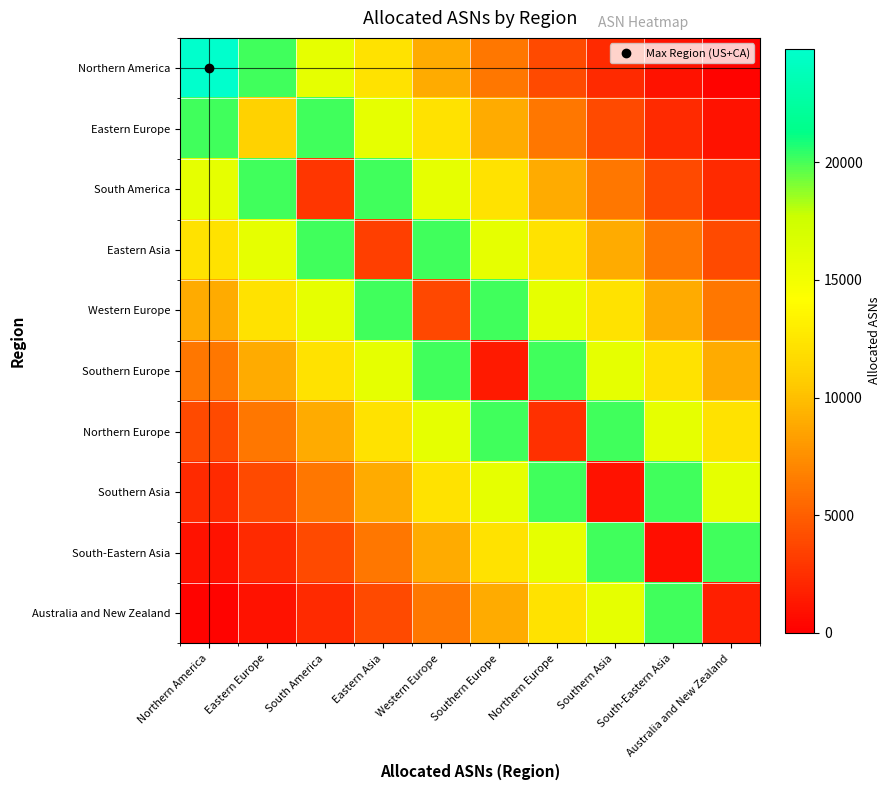

Reading left to right, extract all data points from this chart.

Northern America: Northern America=24835.0	Eastern Europe=20116.4	South America=15894.4	Eastern Asia=12169.1	Western Europe=8940.6	Southern Europe=6208.8	Northern Europe=3973.6	Southern Asia=2235.2	South-Eastern Asia=993.4	Australia and New Zealand=248.3
Eastern Europe: Northern America=20116.4	Eastern Europe=11135.0	South America=20116.4	Eastern Asia=15894.4	Western Europe=12169.1	Southern Europe=8940.6	Northern Europe=6208.8	Southern Asia=3973.6	South-Eastern Asia=2235.2	Australia and New Zealand=993.4
South America: Northern America=15894.4	Eastern Europe=20116.4	South America=2829.0	Eastern Asia=20116.4	Western Europe=15894.4	Southern Europe=12169.1	Northern Europe=8940.6	Southern Asia=6208.8	South-Eastern Asia=3973.6	Australia and New Zealand=2235.2
Eastern Asia: Northern America=12169.1	Eastern Europe=15894.4	South America=20116.4	Eastern Asia=3309.0	Western Europe=20116.4	Southern Europe=15894.4	Northern Europe=12169.1	Southern Asia=8940.6	South-Eastern Asia=6208.8	Australia and New Zealand=3973.6
Western Europe: Northern America=8940.6	Eastern Europe=12169.1	South America=15894.4	Eastern Asia=20116.4	Western Europe=3849.0	Southern Europe=20116.4	Northern Europe=15894.4	Southern Asia=12169.1	South-Eastern Asia=8940.6	Australia and New Zealand=6208.8
Southern Europe: Northern America=6208.8	Eastern Europe=8940.6	South America=12169.1	Eastern Asia=15894.4	Western Europe=20116.4	Southern Europe=1392.0	Northern Europe=20116.4	Southern Asia=15894.4	South-Eastern Asia=12169.1	Australia and New Zealand=8940.6
Northern Europe: Northern America=3973.6	Eastern Europe=6208.8	South America=8940.6	Eastern Asia=12169.1	Western Europe=15894.4	Southern Europe=20116.4	Northern Europe=2590.0	Southern Asia=20116.4	South-Eastern Asia=15894.4	Australia and New Zealand=12169.1
Southern Asia: Northern America=2235.2	Eastern Europe=3973.6	South America=6208.8	Eastern Asia=8940.6	Western Europe=12169.1	Southern Europe=15894.4	Northern Europe=20116.4	Southern Asia=984.0	South-Eastern Asia=20116.4	Australia and New Zealand=15894.4
South-Eastern Asia: Northern America=993.4	Eastern Europe=2235.2	South America=3973.6	Eastern Asia=6208.8	Western Europe=8940.6	Southern Europe=12169.1	Northern Europe=15894.4	Southern Asia=20116.4	South-Eastern Asia=855.0	Australia and New Zealand=20116.4
Australia and New Zealand: Northern America=248.3	Eastern Europe=993.4	South America=2235.2	Eastern Asia=3973.6	Western Europe=6208.8	Southern Europe=8940.6	Northern Europe=12169.1	Southern Asia=15894.4	South-Eastern Asia=20116.4	Australia and New Zealand=1659.0